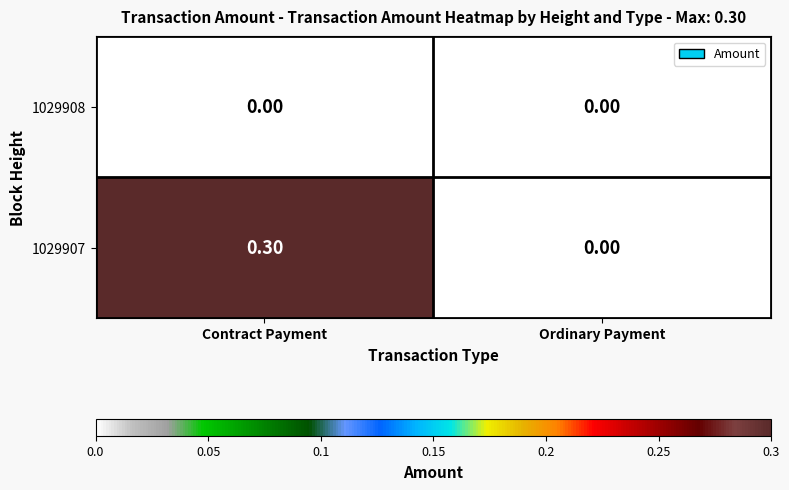

What is the difference between the 1029907 values at Ordinary Payment and Contract Payment?

0.3